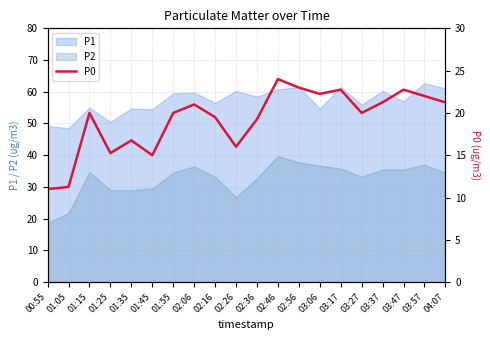

True or false: P1 and P2 intersect in this chart.

False